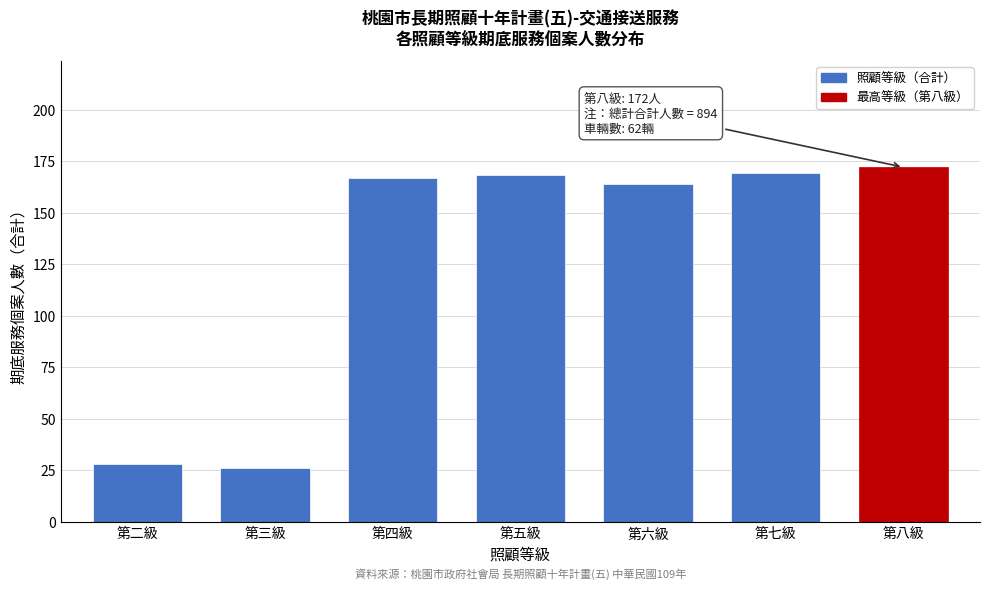

Reading left to right, list all the values displayed in this chart.

28	26	167	168	164	169	172